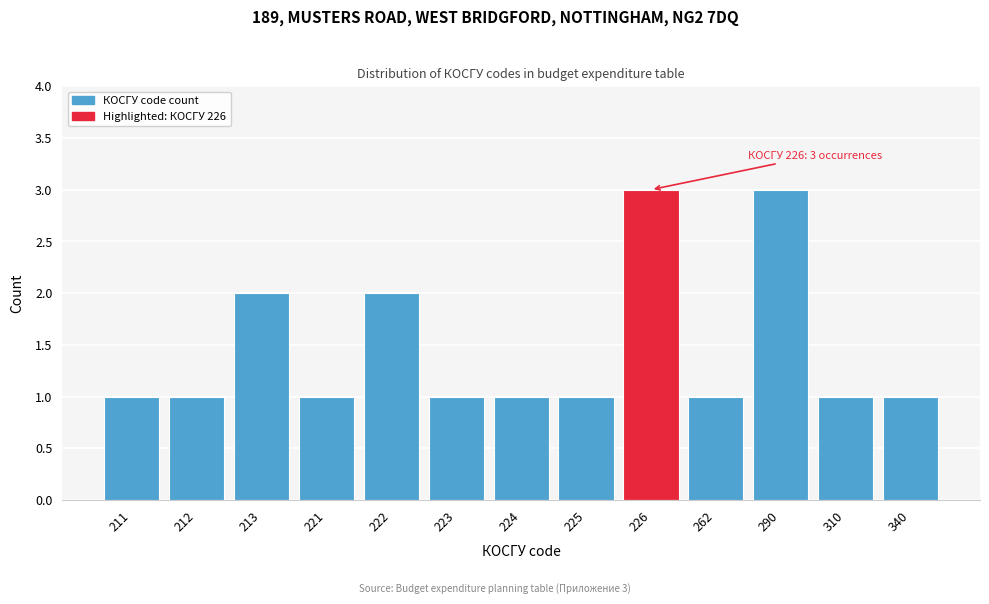

Reading left to right, list all the values displayed in this chart.

211=1	212=1	213=2	221=1	222=2	223=1	224=1	225=1	226=3	262=1	290=3	310=1	340=1